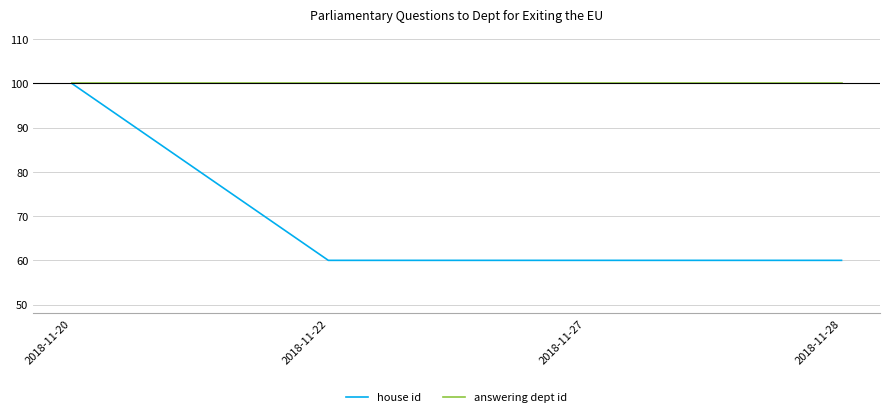

Reading right to left, transcribe all the data shown in this chart.

house id: 60	60	60	100
answering dept id: 100	100	100	100